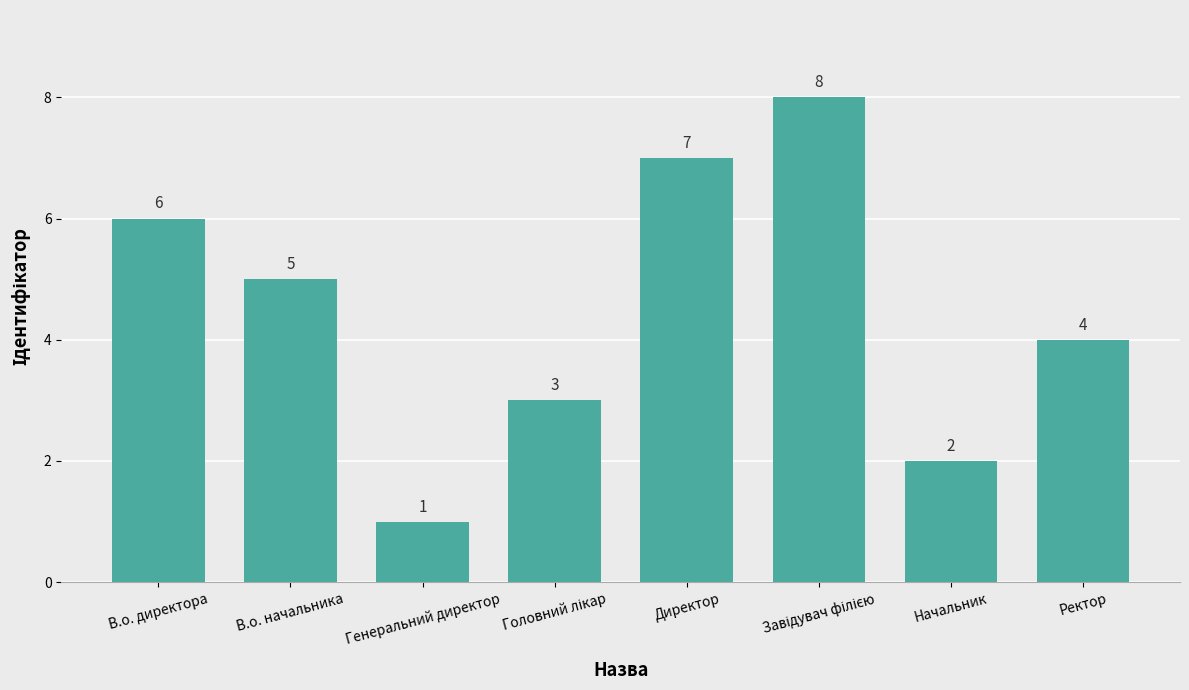

What is the value of the 3rd bar from the left?

1